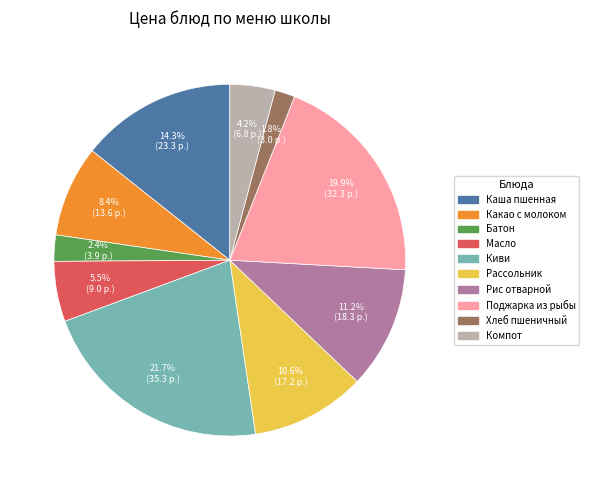

Is there any slice that represents more than half of the pie?

No